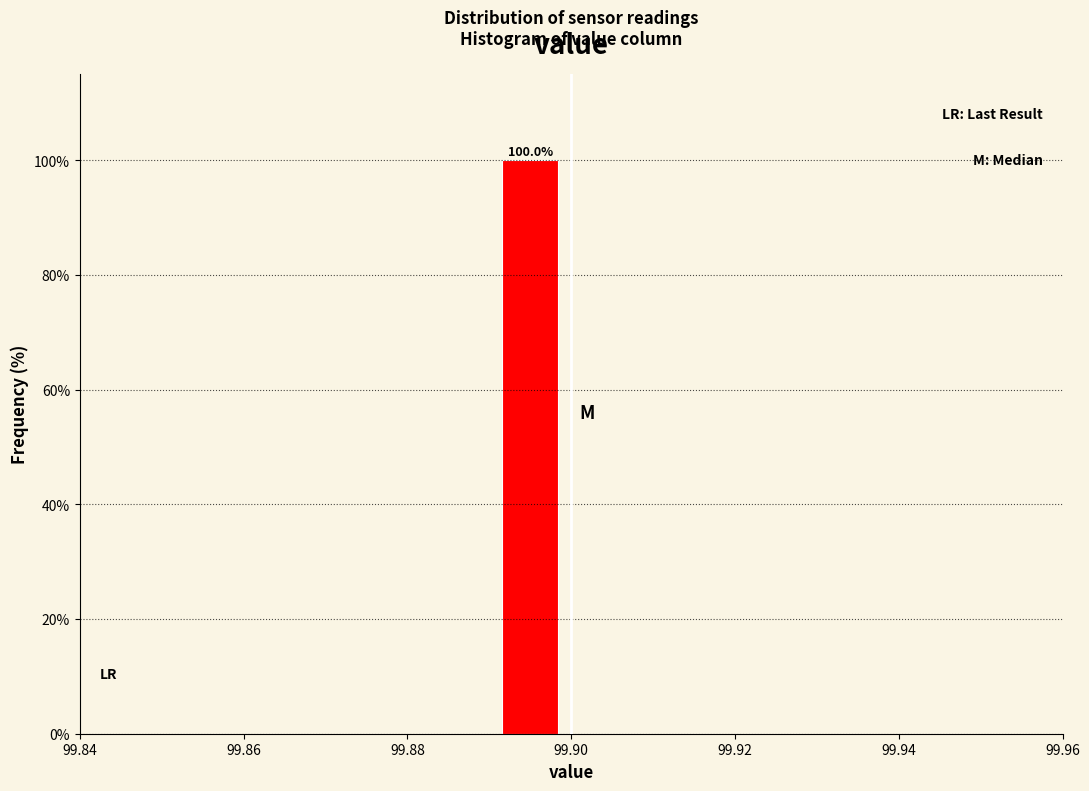

Over which range of the x-axis is the bar tallest?

99.89 to 99.90